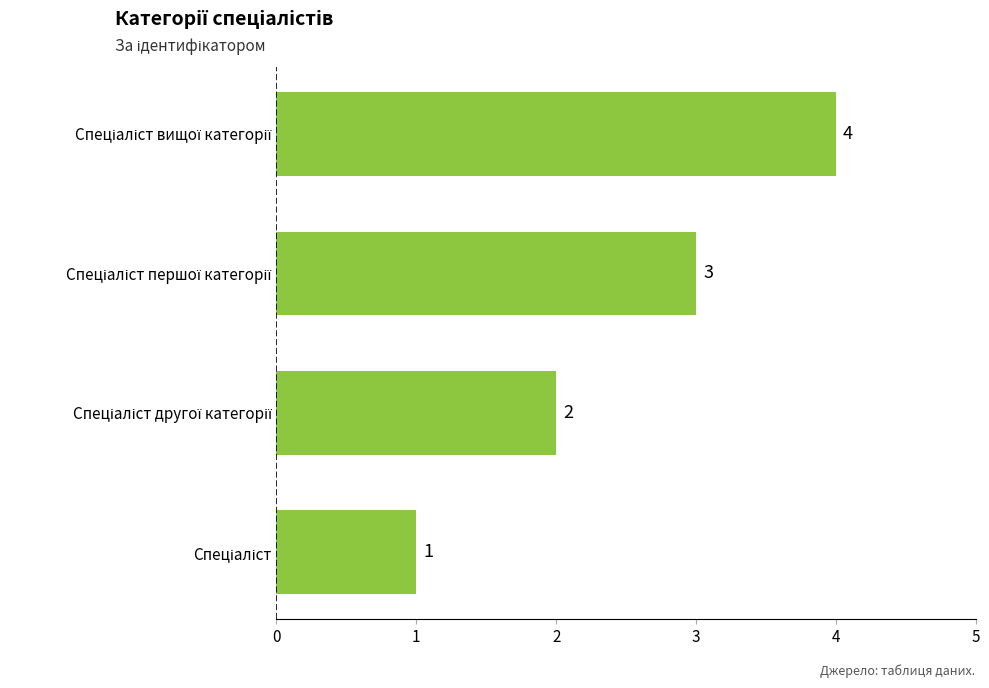

What is the difference between the maximum and minimum values?

3